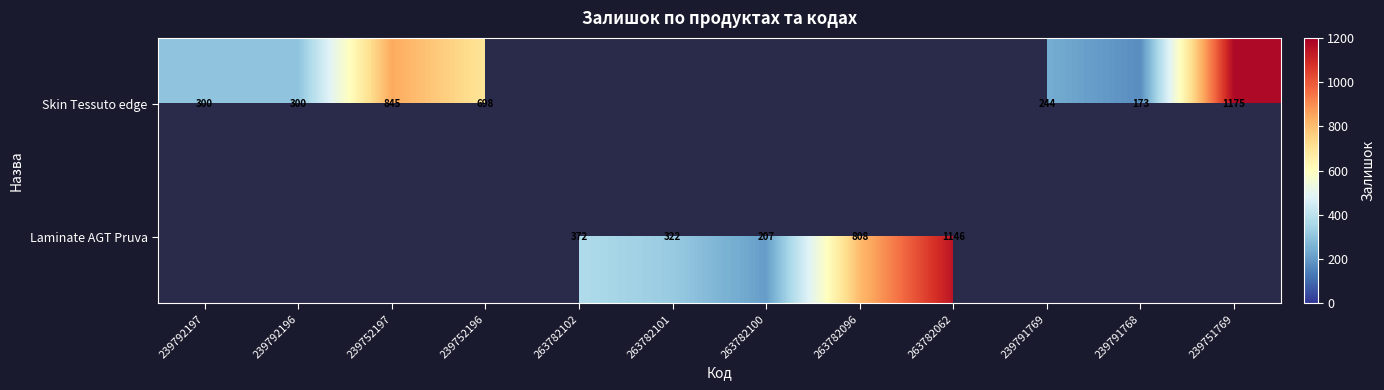

What is the sum of the Skin Tessuto edge values at 239752197 and 239751769?

2020